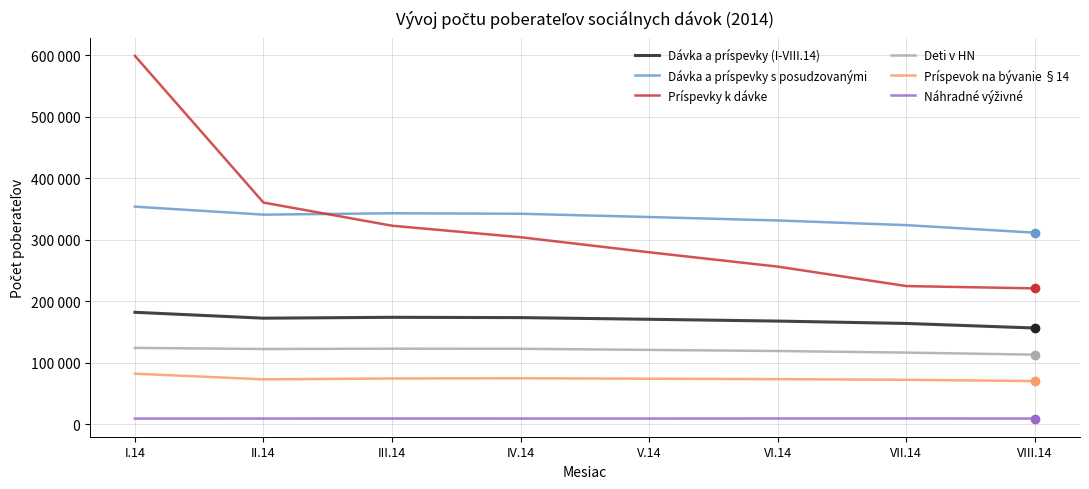

What is the highest value of the Dávka a príspevky s posudzovanými series?

354143